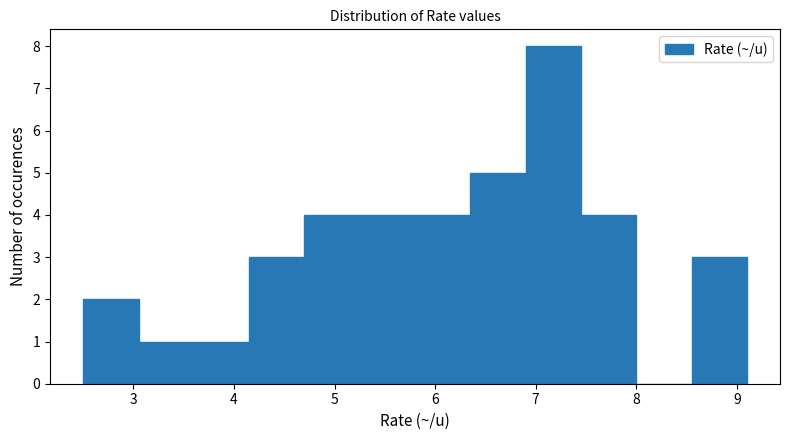

Reading left to right, list every bar in this chart as the range it spans on the x-axis followed by its height. Neither the bar edges nor the heights are printed on the chart, so give them approximately, as read against the axes.

2.50 to 3.05: 2
3.05 to 3.60: 1
3.60 to 4.15: 1
4.15 to 4.70: 3
4.70 to 5.25: 4
5.25 to 5.80: 4
5.80 to 6.35: 4
6.35 to 6.90: 5
6.90 to 7.45: 8
7.45 to 8.00: 4
8.00 to 8.55: 0
8.55 to 9.10: 3